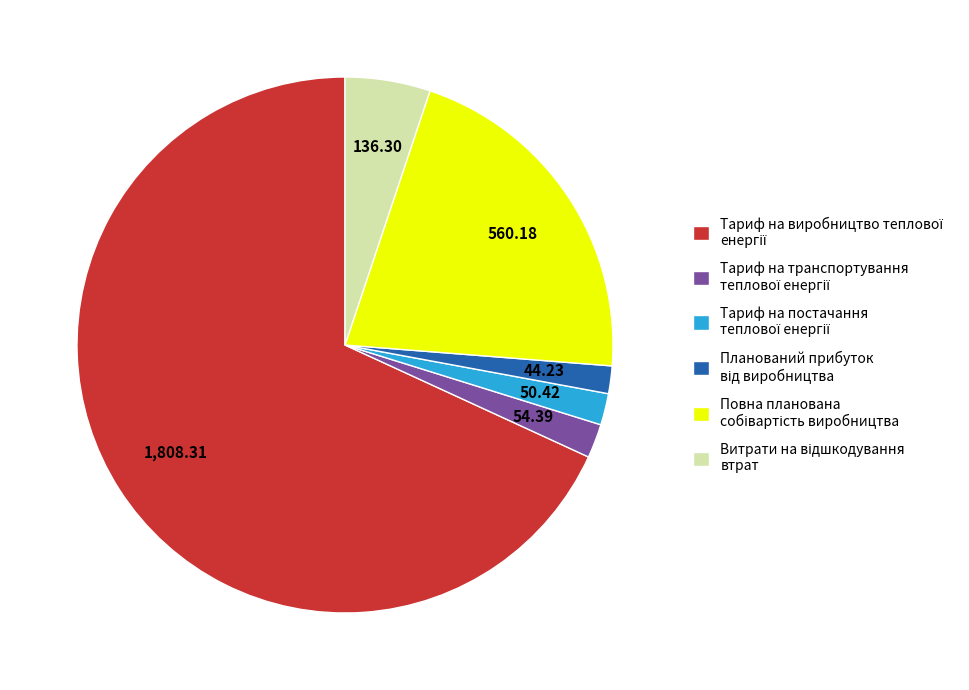

Is there any slice that represents more than half of the pie?

Yes